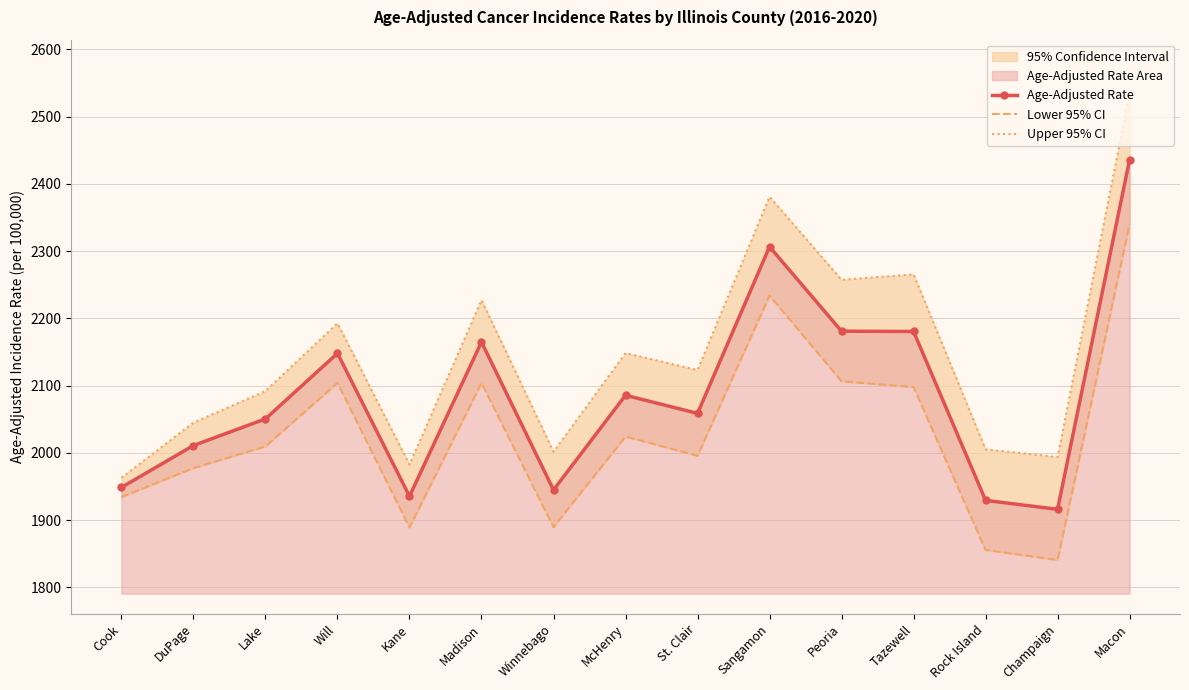

What is the spread (max minus min) of values at Sangamon?

146.9